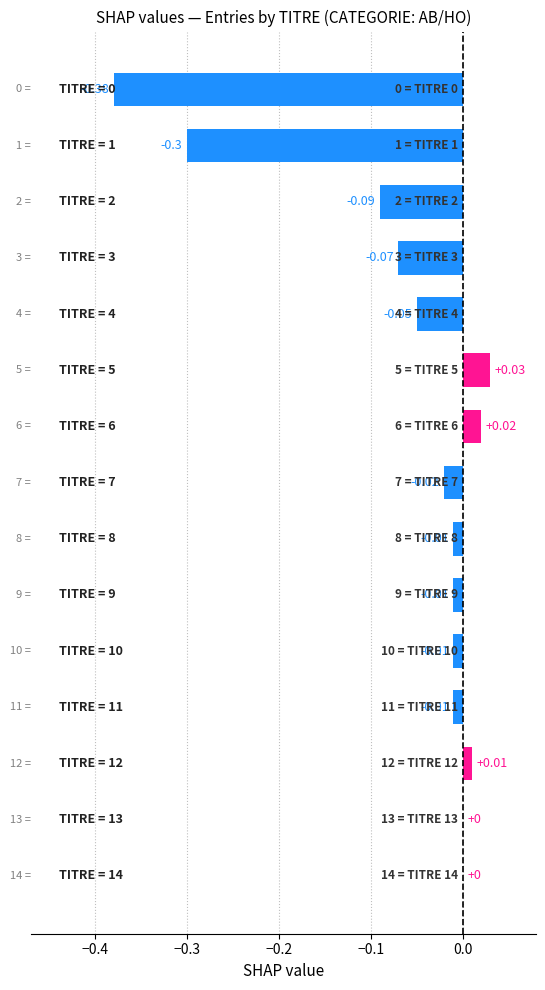

How many series are shown in this chart?

1